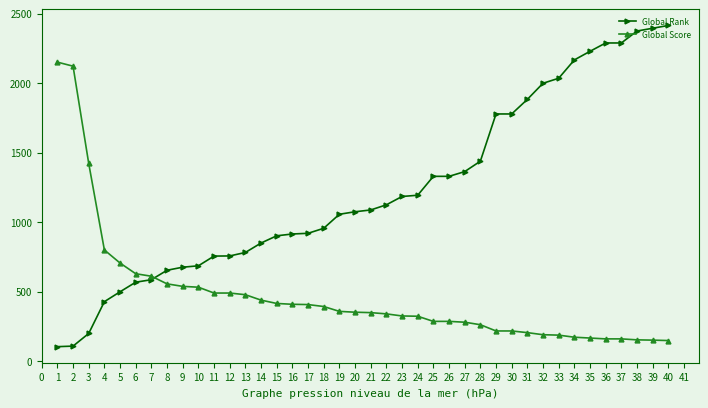

At which label does Global Score first exceed 351?

1